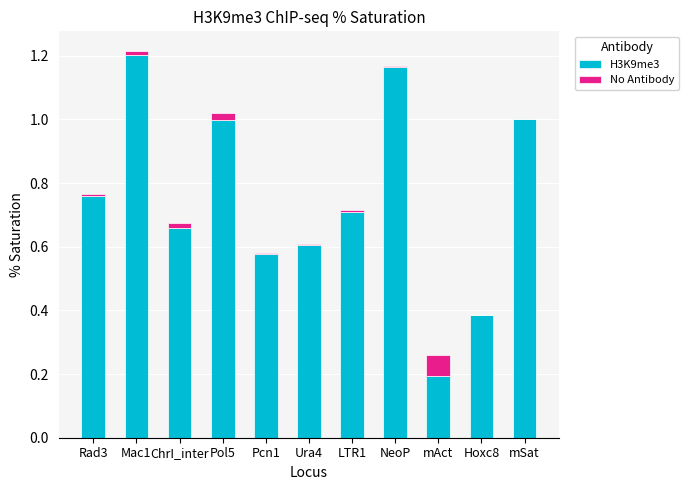

True or false: H3K9me3 has a value of 0.3 at LTR1.

False